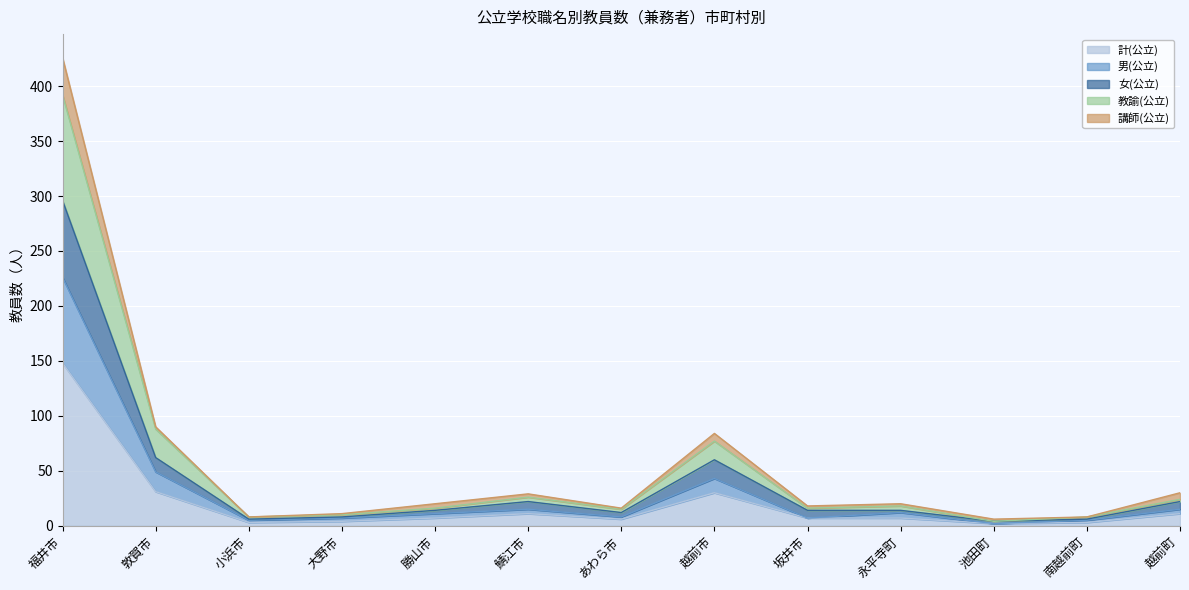

Which category has the highest value in the 計(公立) series?

福井市